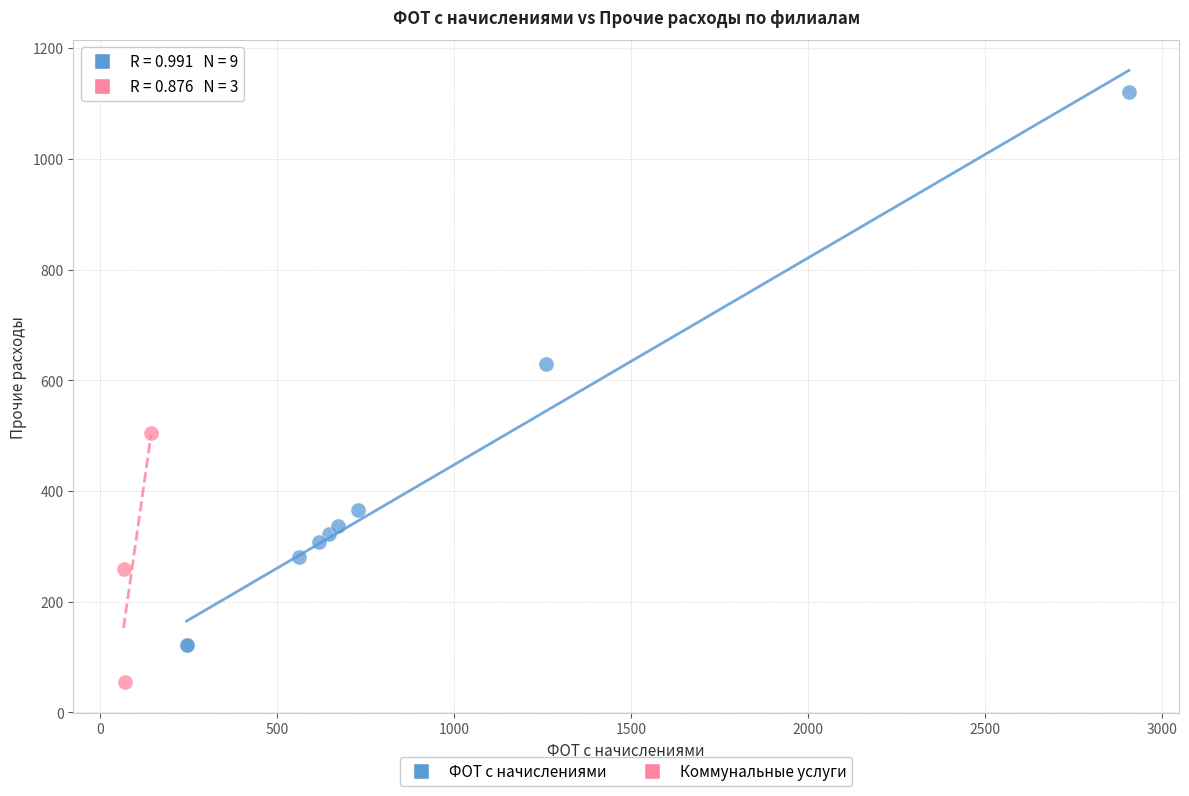

Which series has the widest spread of Y values?

ФОТ с начислениями